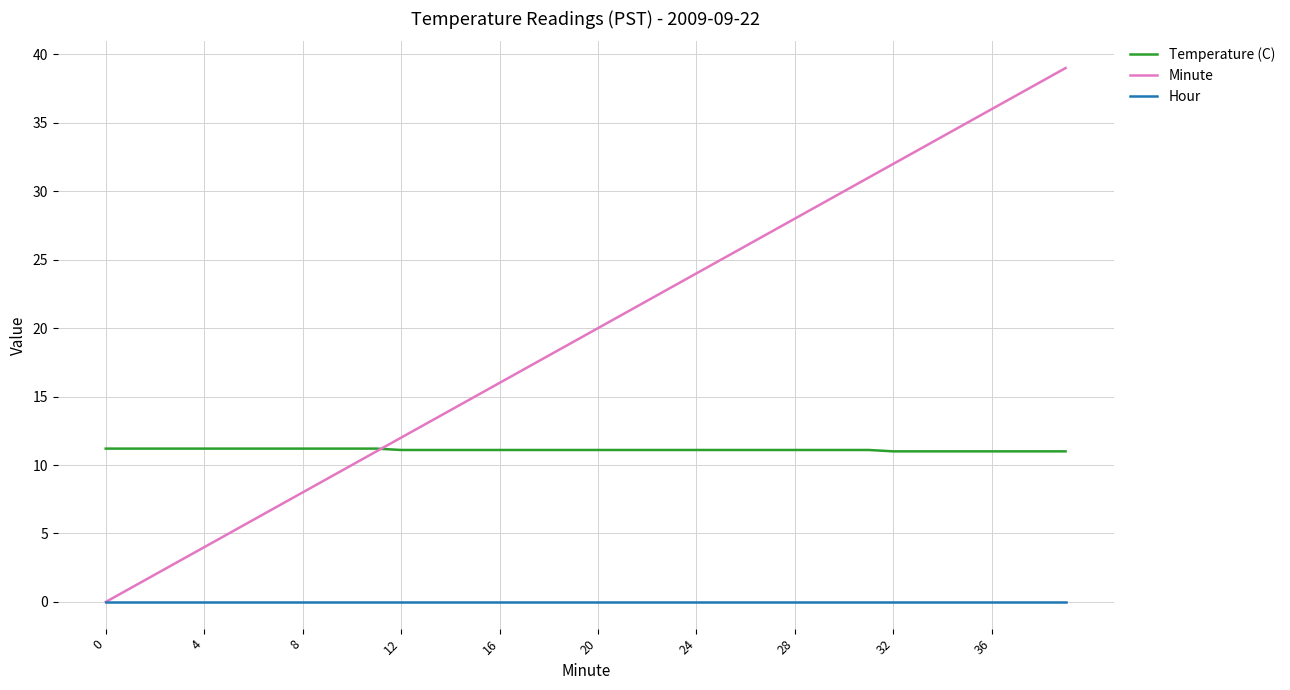

What is the sum of all Temperature (C) values?

444.4